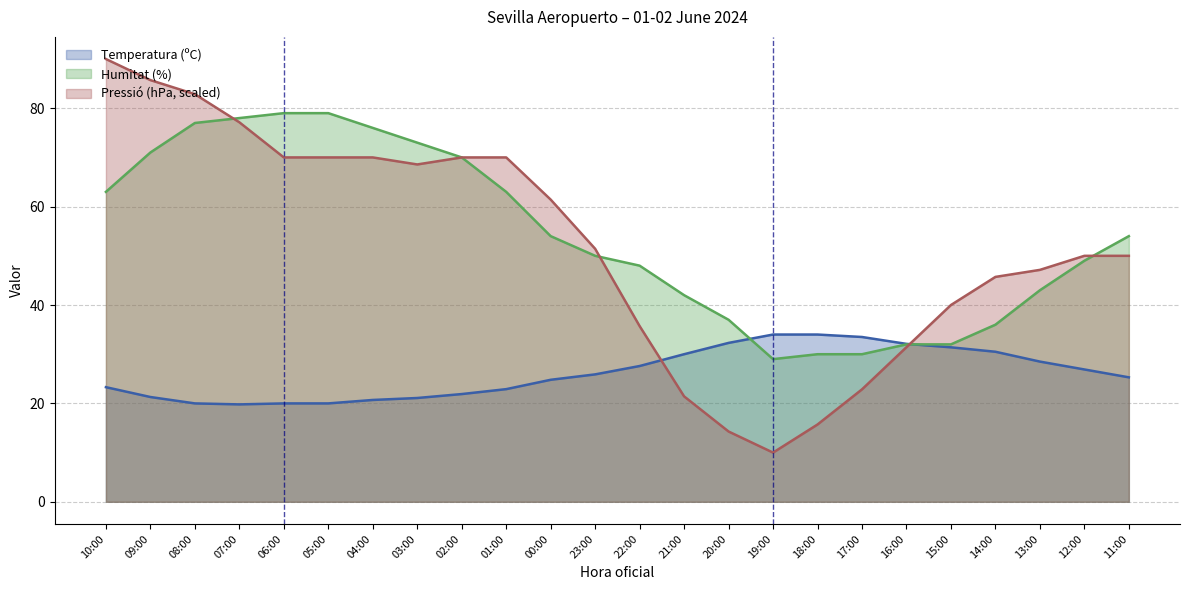

At how many categories does at least one series exceed 72?

8